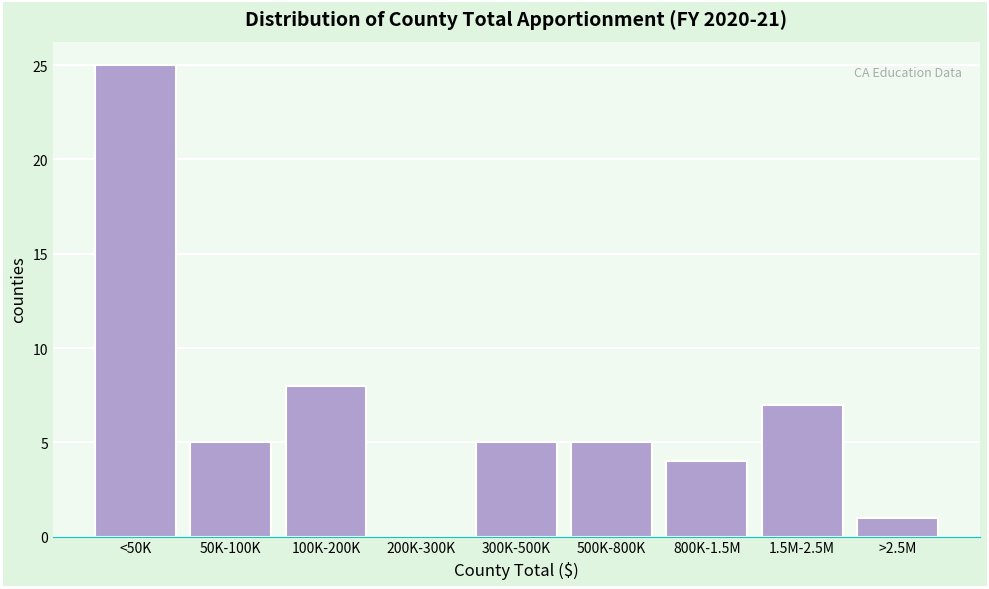

Reading right to left, transcribe all the data shown in this chart.

>2.5M=1	1.5M-2.5M=7	800K-1.5M=4	500K-800K=5	300K-500K=5	200K-300K=0	100K-200K=8	50K-100K=5	<50K=25